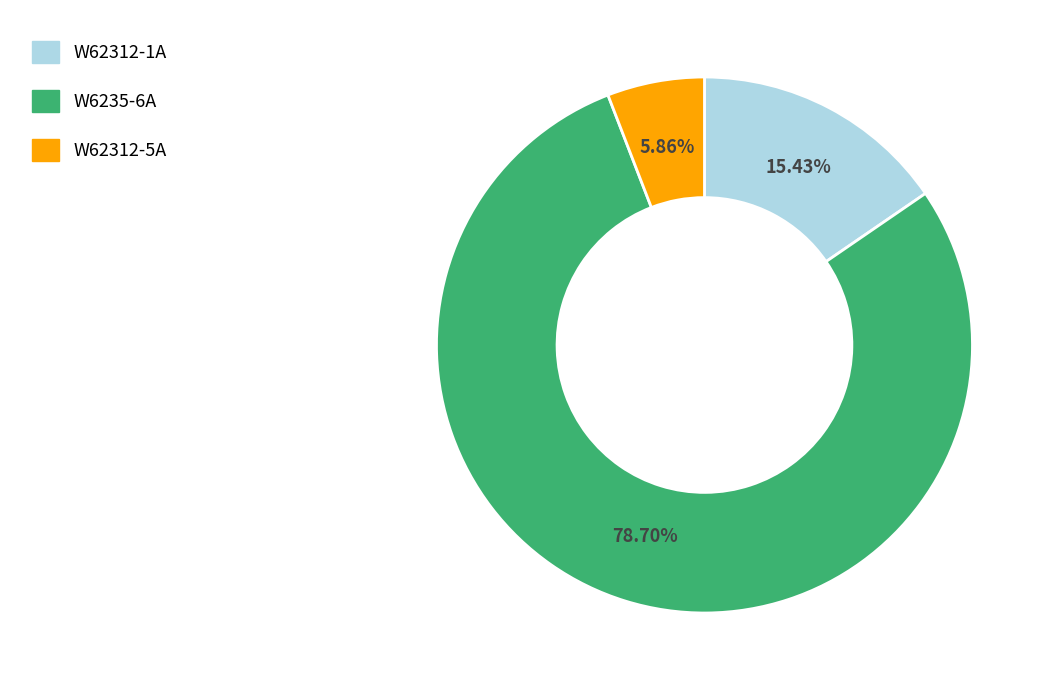

Does W62312-5A represent more than half of the total?

No